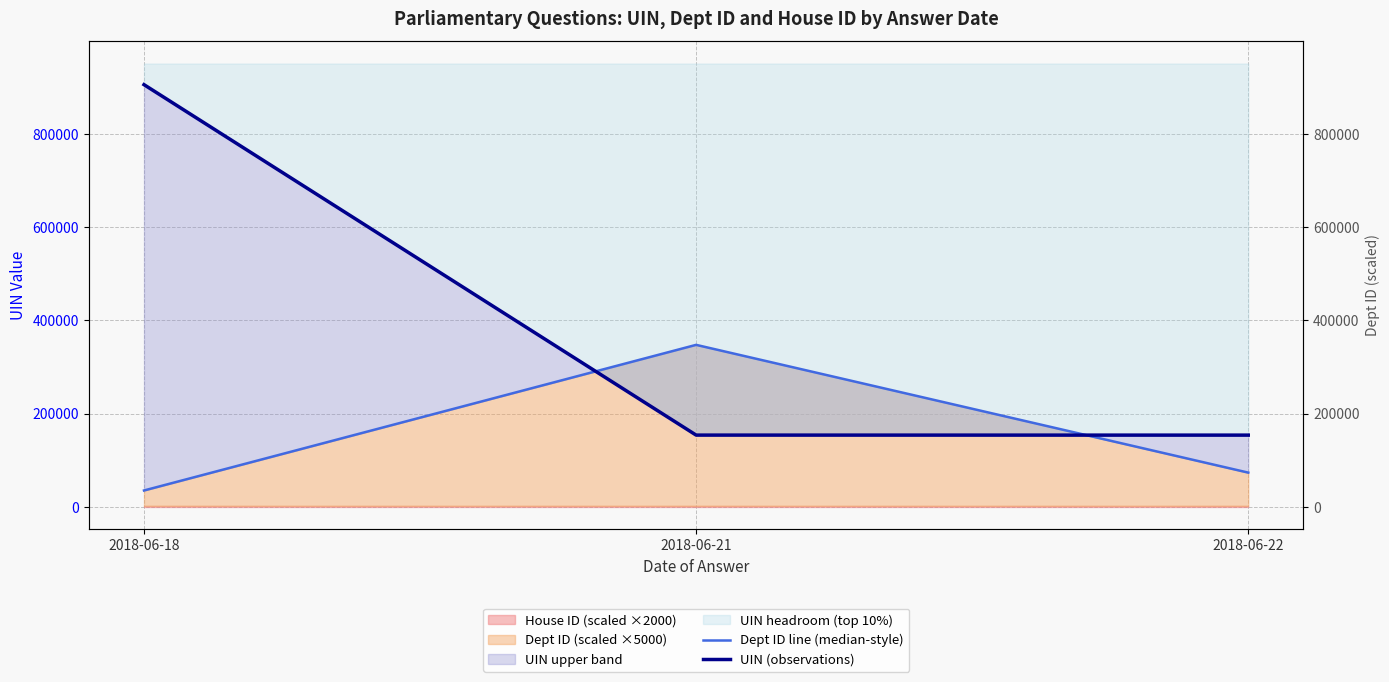

Which series has the largest range (max minus min)?

UIN (observations)